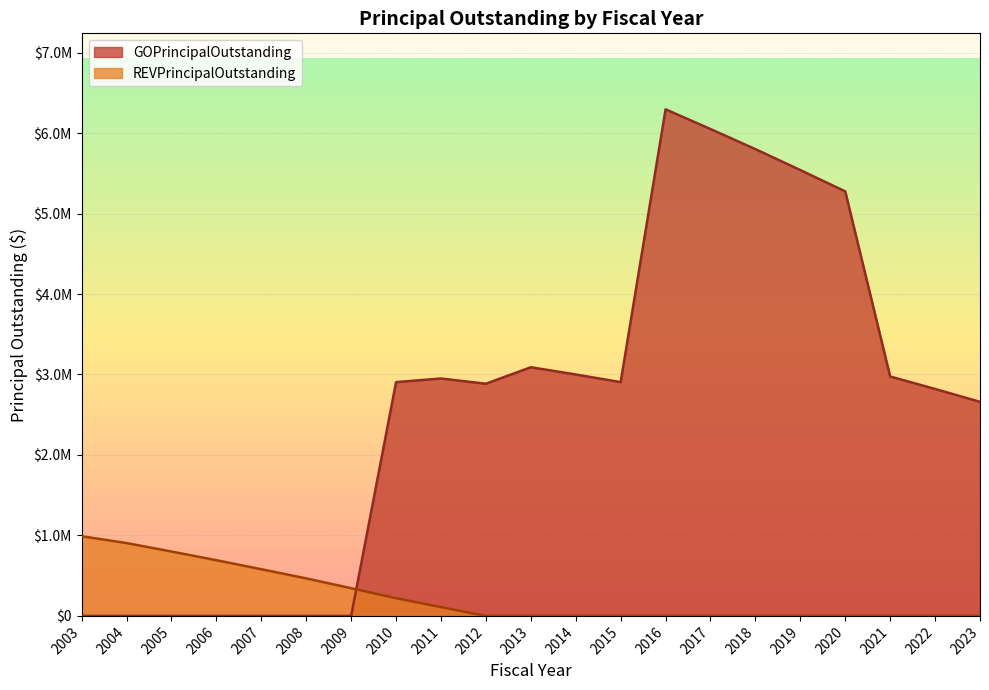

True or false: GOPrincipalOutstanding and REVPrincipalOutstanding cross at least once.

True